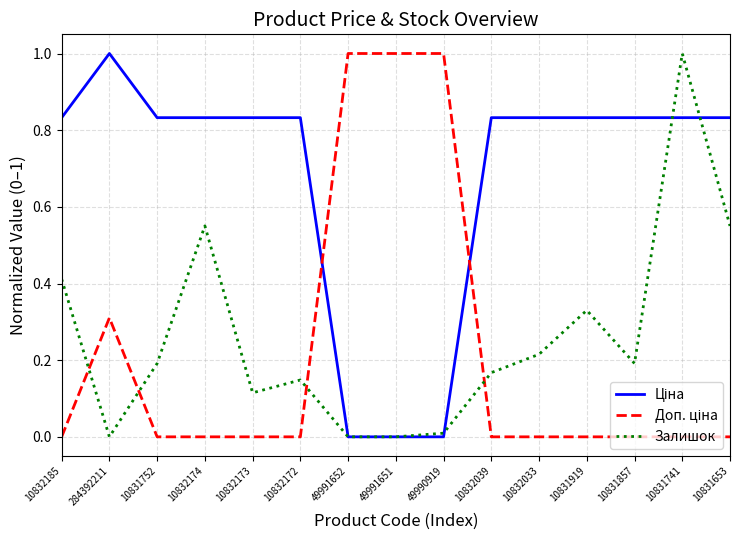

What is the spread (max minus min) of values at 10831741?

1.0